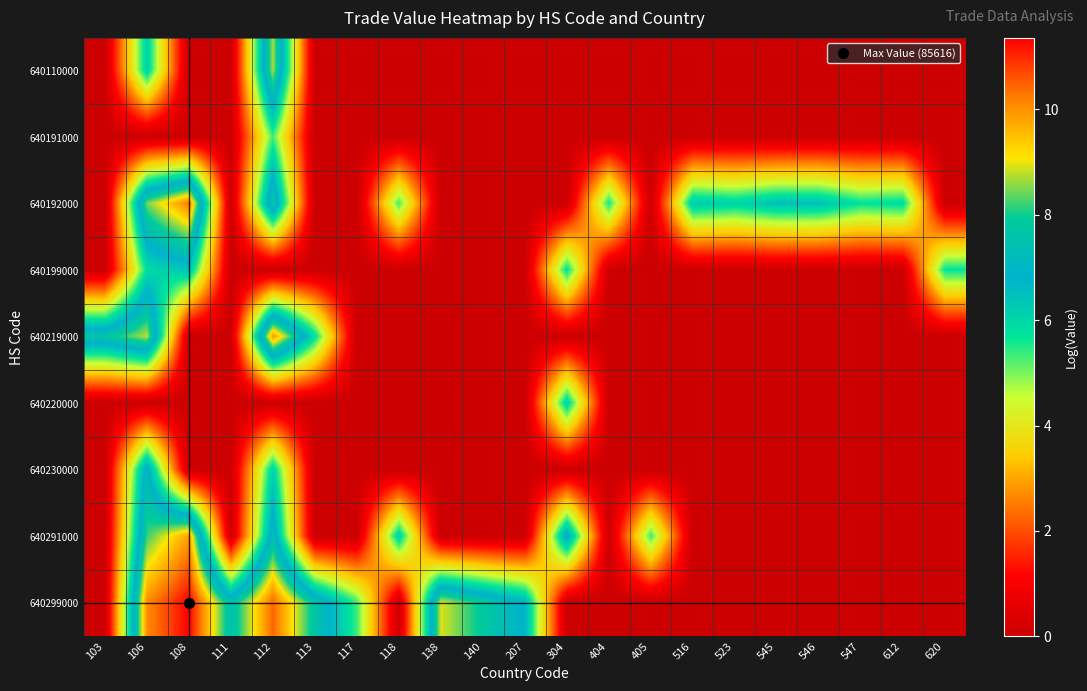

What is the greatest value displayed?

11.4